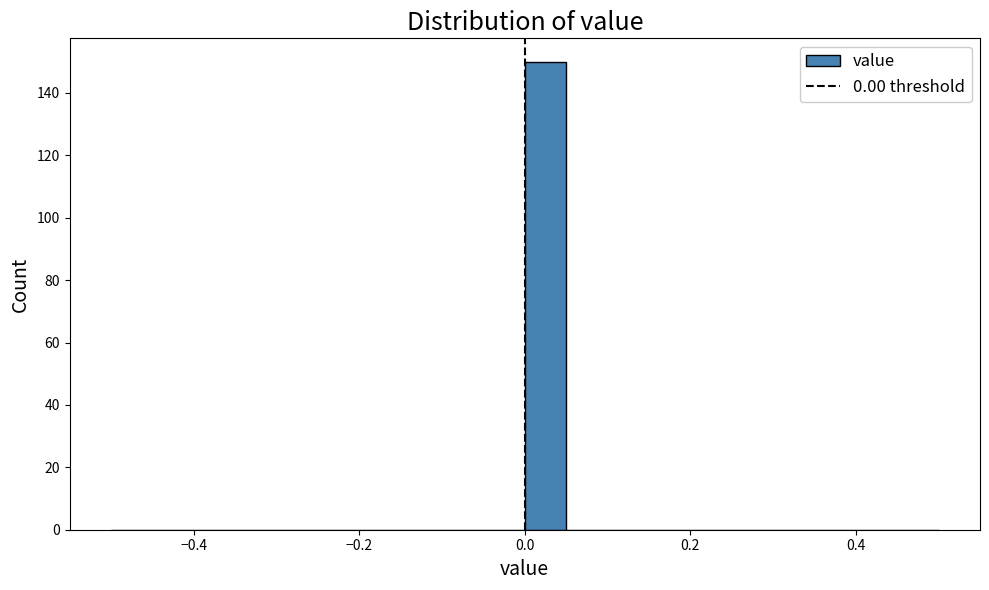

Read against the x-axis, roughly where is the centre of the tallest bar?

0.02